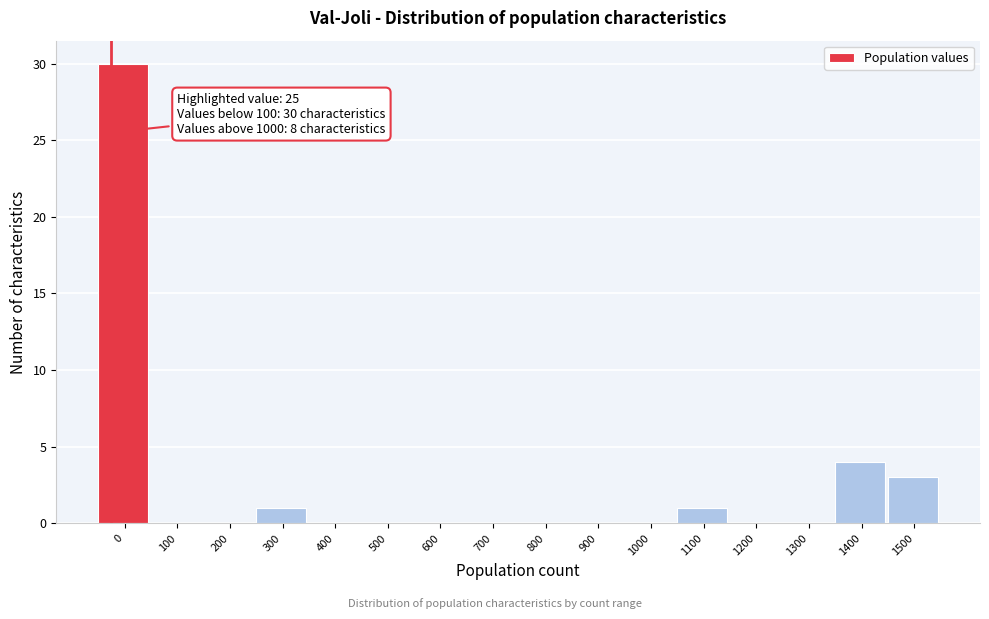

Reading left to right, list all the values displayed in this chart.

0=30	100=0	200=0	300=1	400=0	500=0	600=0	700=0	800=0	900=0	1000=0	1100=1	1200=0	1300=0	1400=4	1500=3